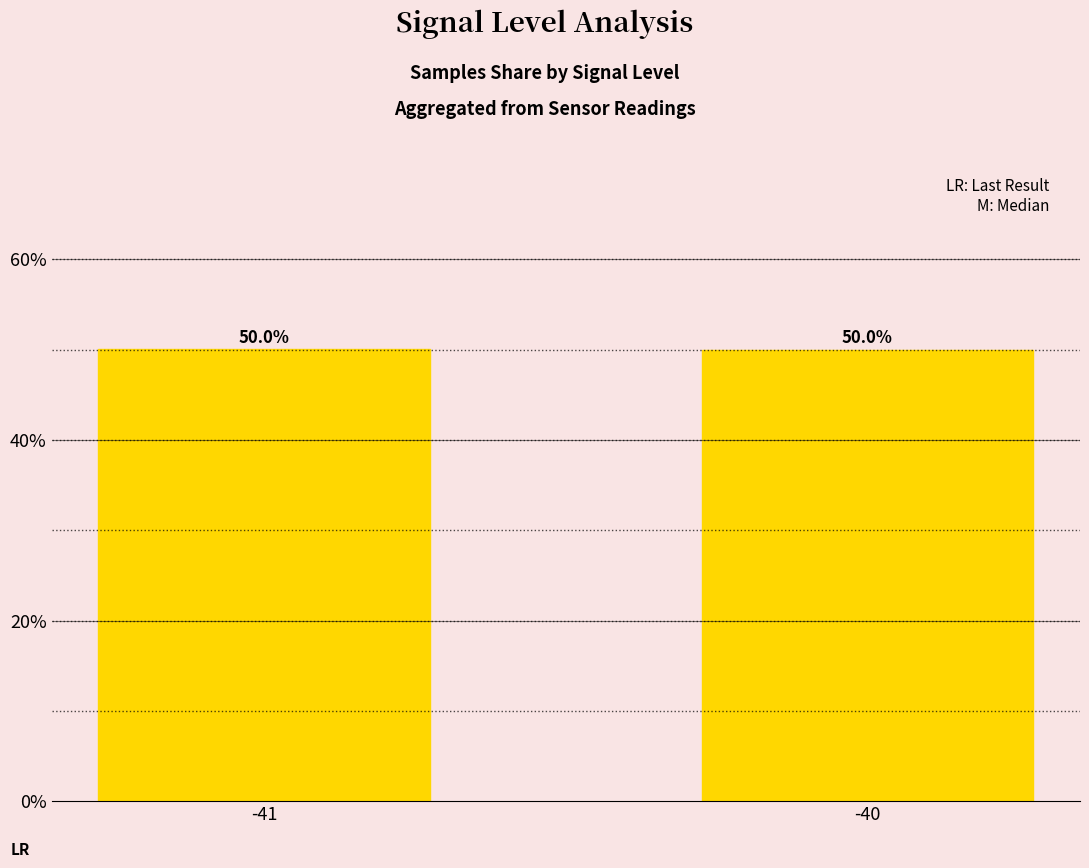

Are the bars horizontal?

No